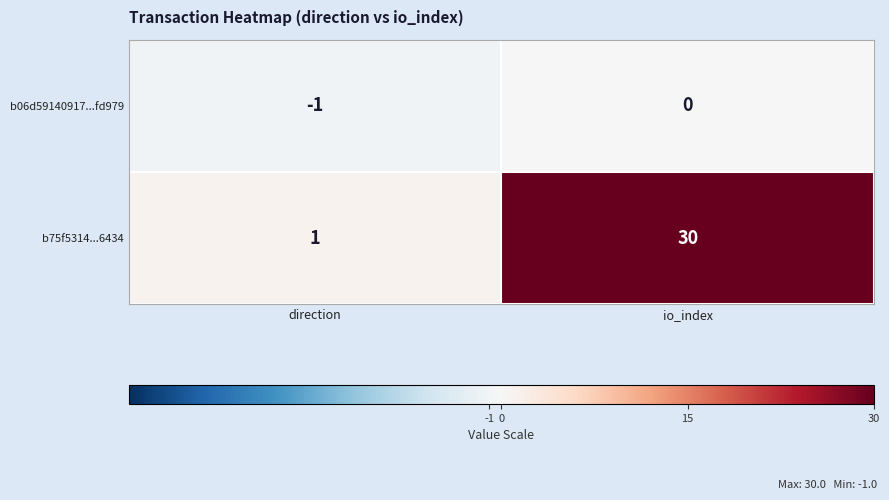

Reading left to right, extract all data points from this chart.

b06d59140917...fd979: direction=-1	io_index=0
b75f5314...6434: direction=1	io_index=30